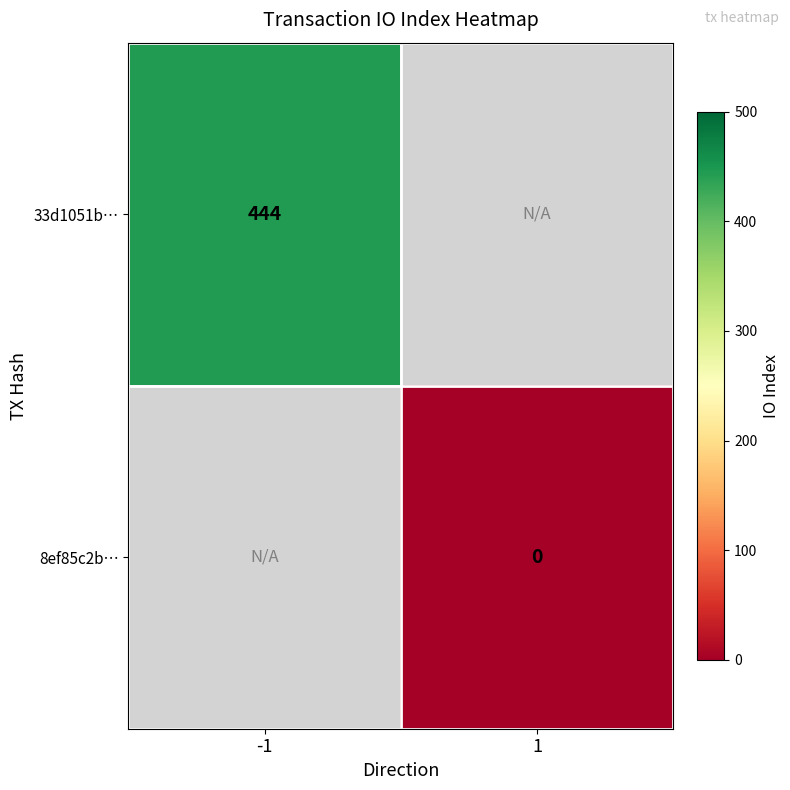

At which category does the chart reach its peak across all series?

-1